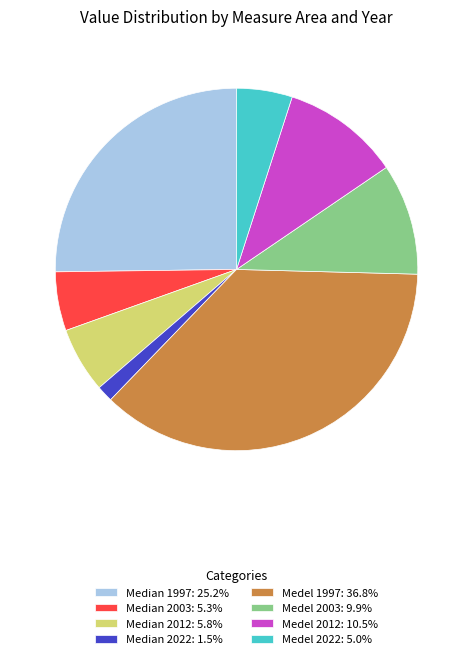

What is the smallest slice in the pie chart?

Median 2022